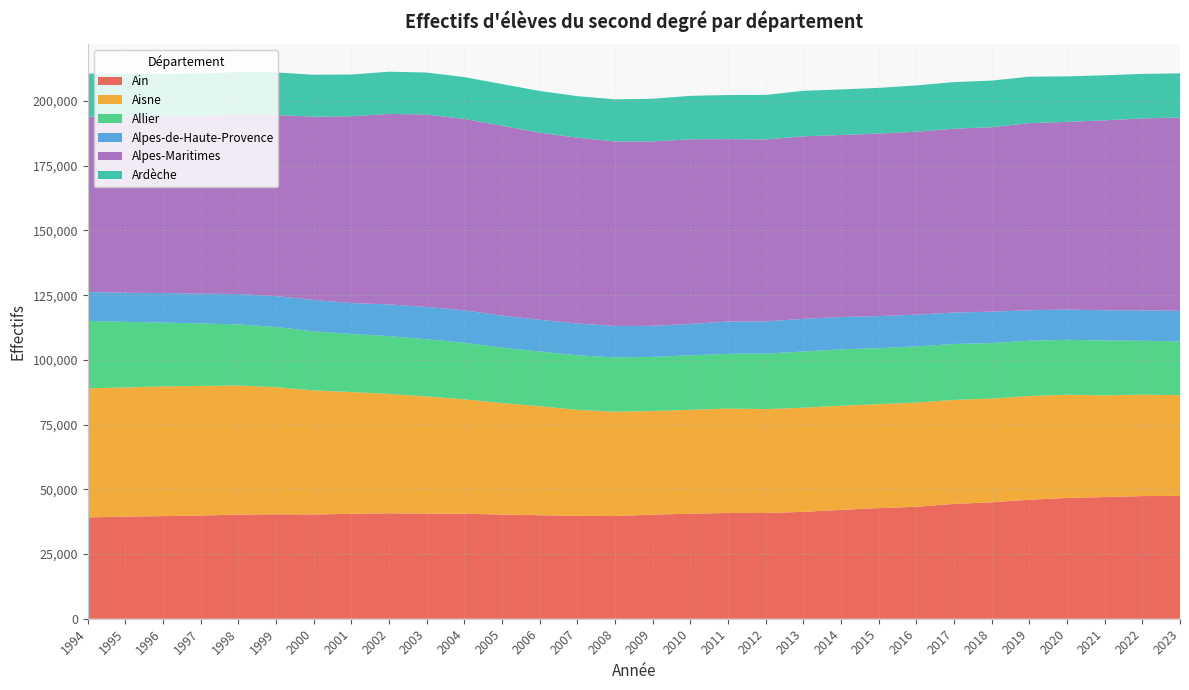

Reading left to right, extract all data points from this chart.

Ain: 1994=39131	1995=39471	1996=39648	1997=39855	1998=40233	1999=40336	2000=40266	2001=40537	2002=40744	2003=40615	2004=40570	2005=40237	2006=39987	2007=39742	2008=39706	2009=40207	2010=40568	2011=40865	2012=40838	2013=41291	2014=42052	2015=42733	2016=43249	2017=44361	2018=44969	2019=45973	2020=46647	2021=47020	2022=47388	2023=47443
Aisne: 1994=49877	1995=49873	1996=50115	1997=50091	1998=49866	1999=49115	2000=47947	2001=47037	2002=46111	2003=45235	2004=44184	2005=43064	2006=42095	2007=40950	2008=40260	2009=40033	2010=40146	2011=40339	2012=40144	2013=40226	2014=40235	2015=40169	2016=40271	2017=40179	2018=40097	2019=40067	2020=39881	2021=39267	2022=39165	2023=38923
Allier: 1994=26082	1995=25323	1996=24653	1997=24113	1998=23618	1999=23226	2000=22802	2001=22430	2002=22346	2003=22128	2004=21854	2005=21447	2006=21152	2007=21058	2008=20996	2009=20910	2010=21054	2011=21132	2012=21450	2013=21696	2014=21775	2015=21611	2016=21669	2017=21593	2018=21449	2019=21337	2020=21232	2021=21162	2022=20841	2023=20765
Alpes-de-Haute-Provence: 1994=11122	1995=11245	1996=11407	1997=11523	1998=11730	1999=11957	2000=12130	2001=11960	2002=12209	2003=12481	2004=12511	2005=12360	2006=12252	2007=12284	2008=12146	2009=11998	2010=12130	2011=12479	2012=12420	2013=12648	2014=12481	2015=12410	2016=12277	2017=12149	2018=12112	2019=11799	2020=11679	2021=11717	2022=11751	2023=11828
Alpes-Maritimes: 1994=67750	1995=68034	1996=68149	1997=68531	1998=69292	1999=69962	2000=70804	2001=72173	2002=73616	2003=74303	2004=73955	2005=73334	2006=72274	2007=71796	2008=71268	2009=71235	2010=71324	2011=70449	2012=70319	2013=70498	2014=70325	2015=70505	2016=70675	2017=71060	2018=71255	2019=72295	2020=72495	2021=73370	2022=74126	2023=74684
Ardèche: 1994=16654	1995=16495	1996=16455	1997=16510	1998=16437	1999=16454	2000=16199	2001=16107	2002=16295	2003=16232	2004=16165	2005=16097	2006=16115	2007=16045	2008=16264	2009=16495	2010=16772	2011=17043	2012=17179	2013=17584	2014=17614	2015=17651	2016=17876	2017=17972	2018=18010	2019=17929	2020=17583	2021=17411	2022=17203	2023=17036